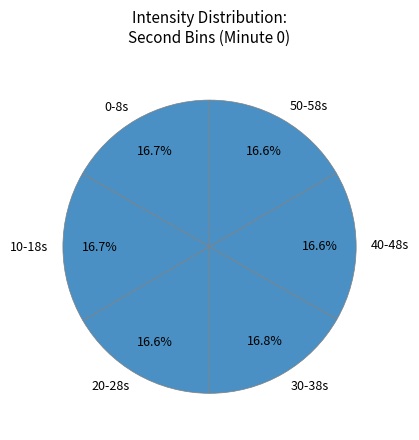

Does any single category account for the majority?

No